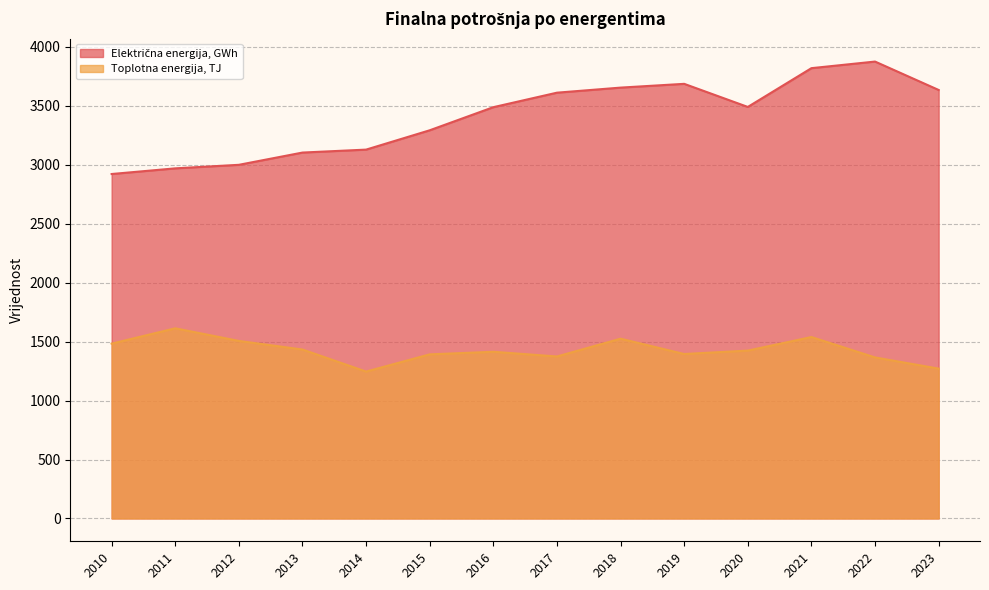

Which series has the largest total across all categories?

Električna energija, GWh